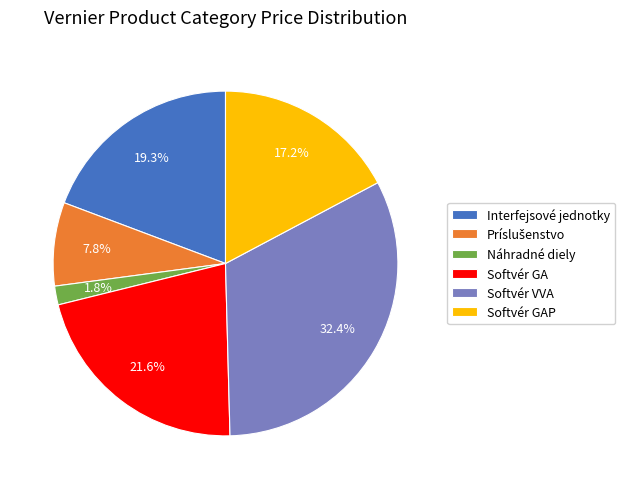

Is it true that Softvér GA is 11% of the pie?

False